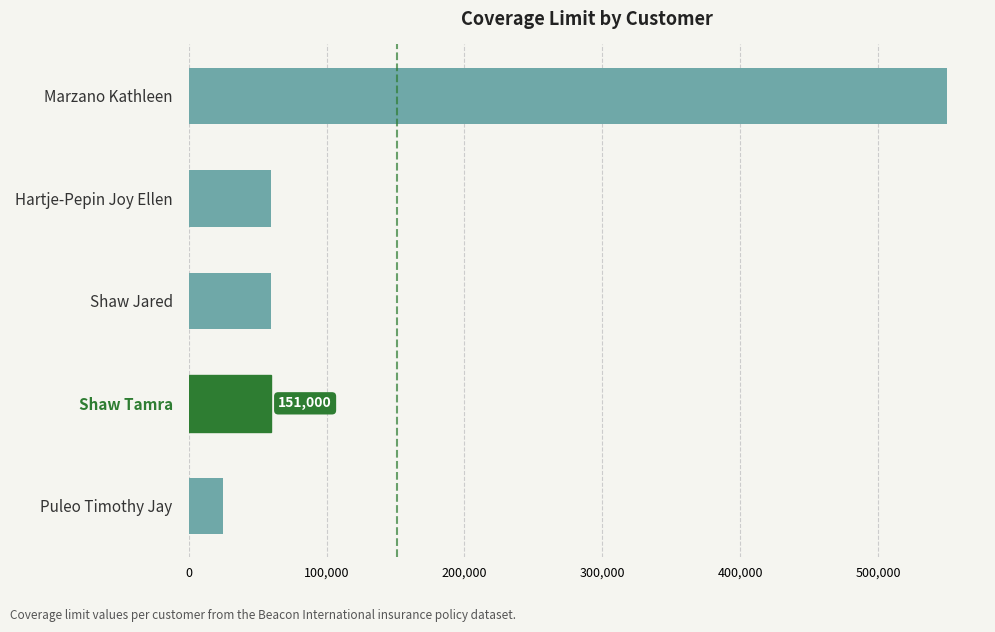

What is the difference between the maximum and minimum values?

525000